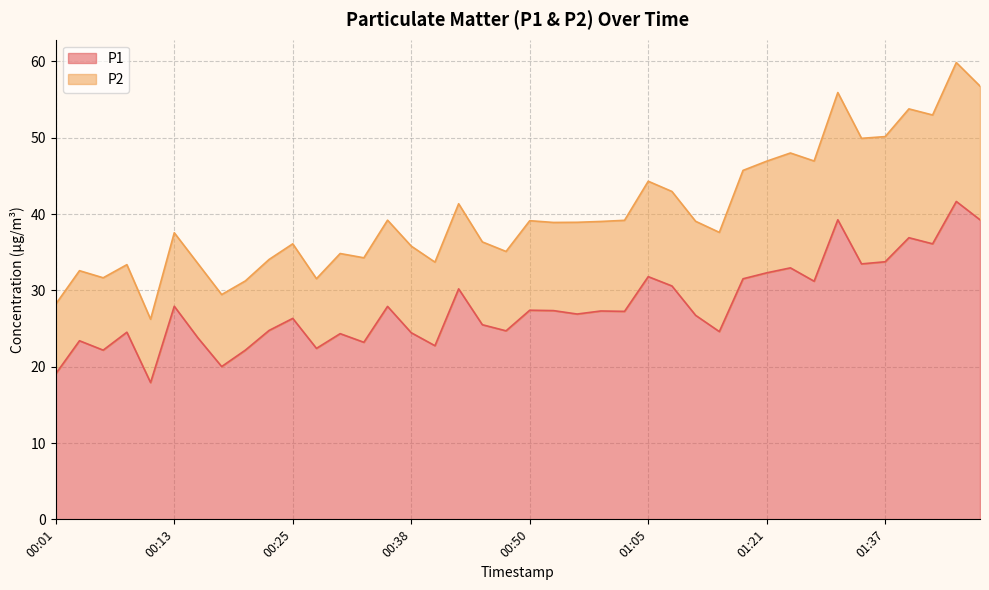

Where is the data nearest to the value 29?

00:13